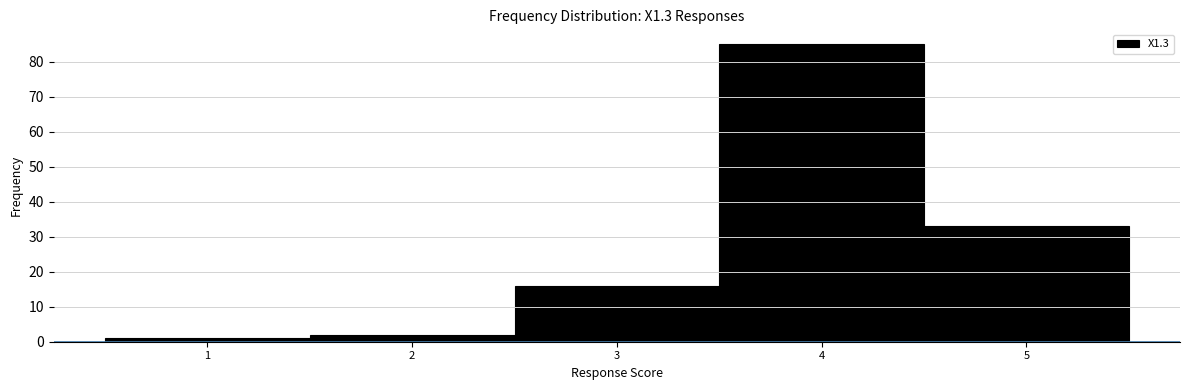

How tall is the bar that spans 1.5 to 2.5 on the x-axis? The values are not printed on the chart, so give them approximately, as read against the axis.

2